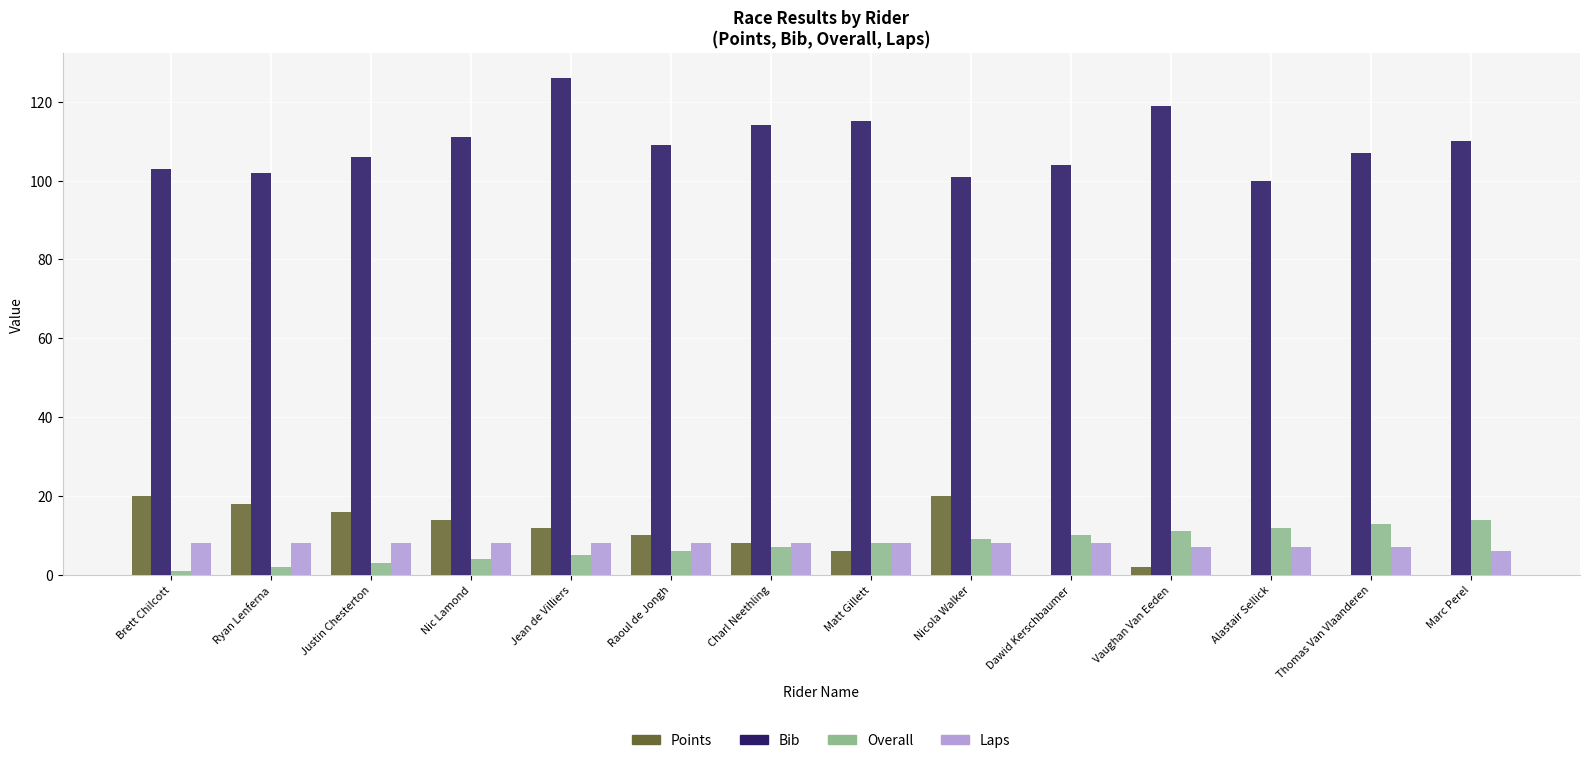

Is it true that Overall equals 4 at Nicola Walker?

False